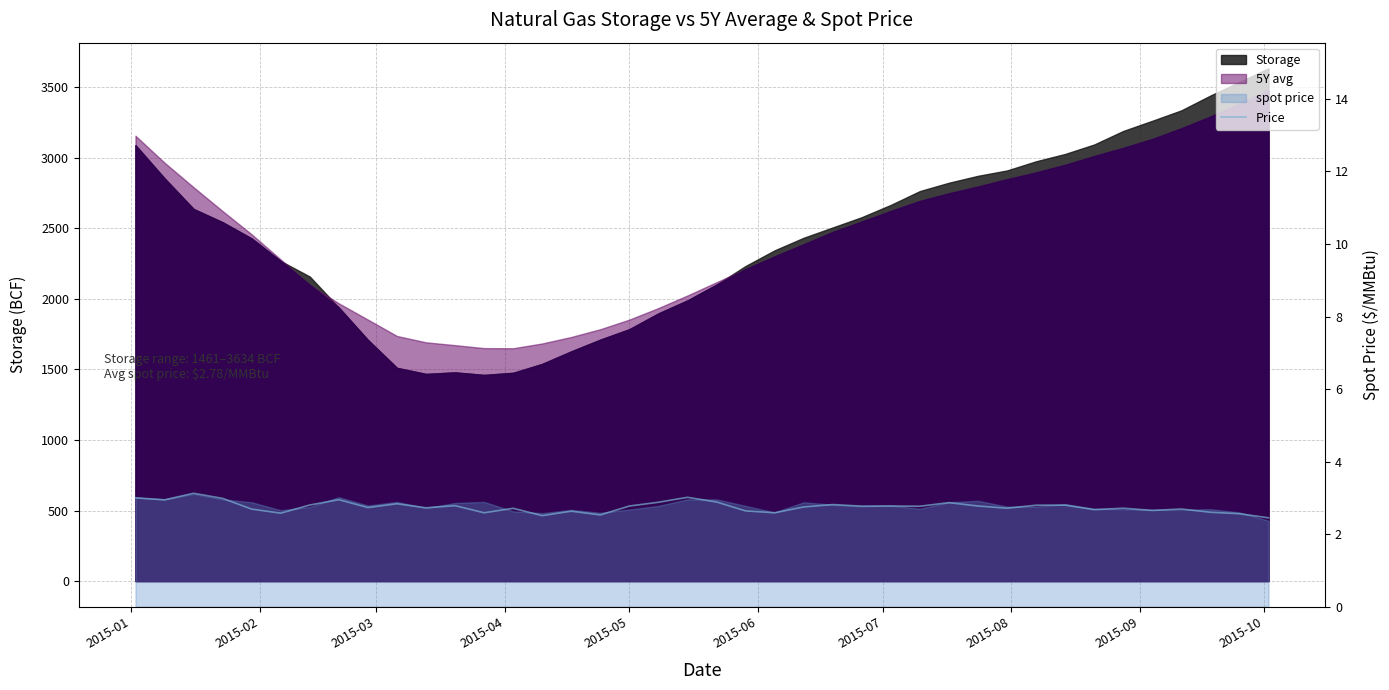

What is the label of the 2nd point from the left?

2015-02